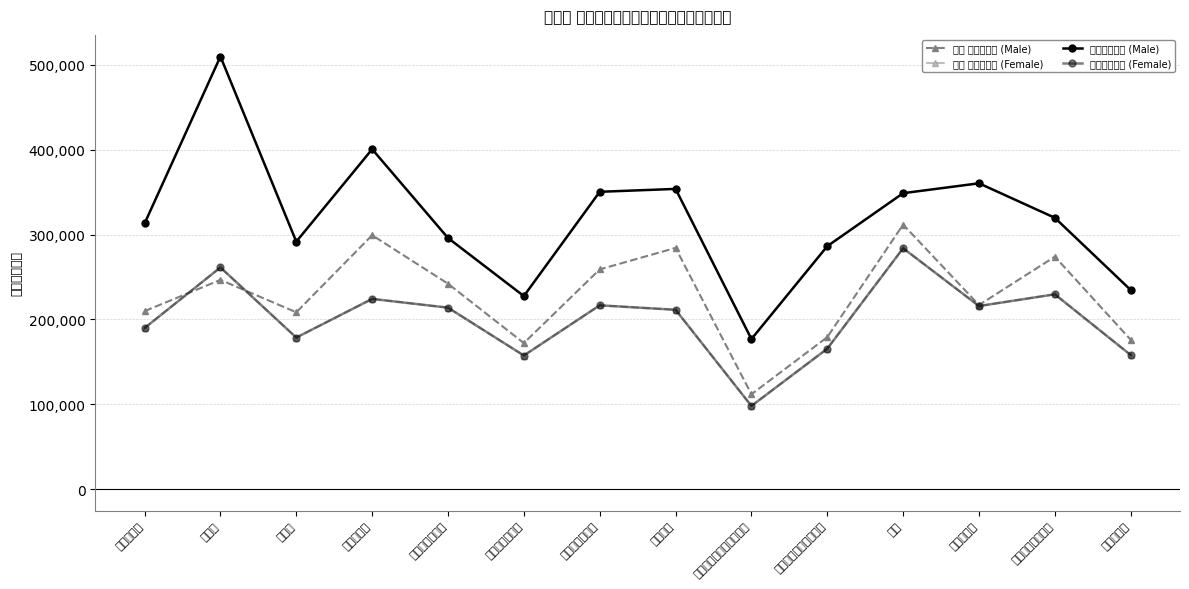

What is the highest value of the 現金給与総額 (Female) series?

283825